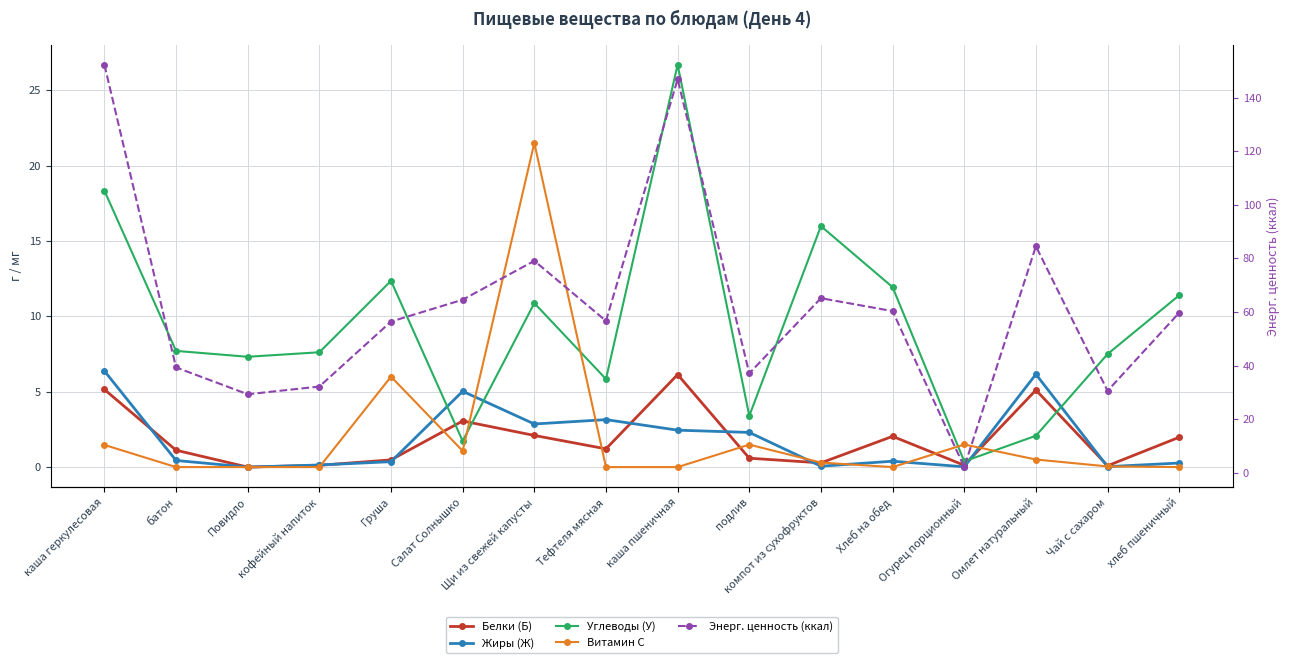

What is the average value of the Витамин С series?

2.1